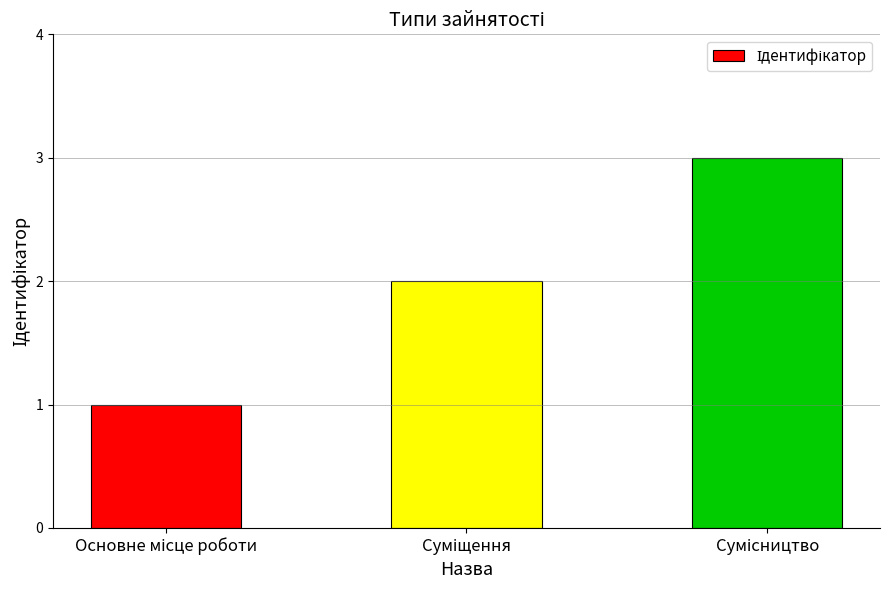

What is the sum of all values?

6